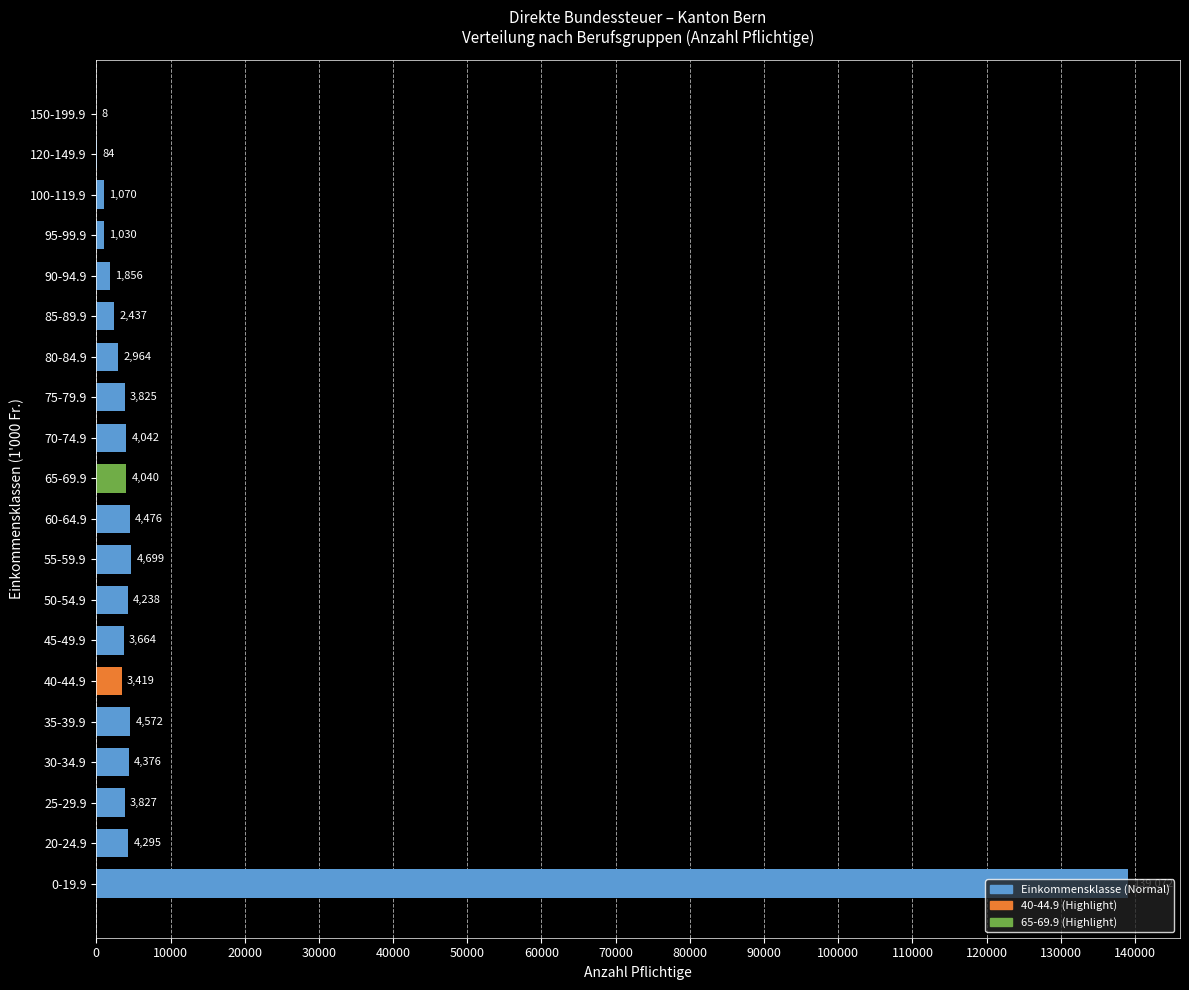

True or false: the data shows 4376 at 30-34.9.

True